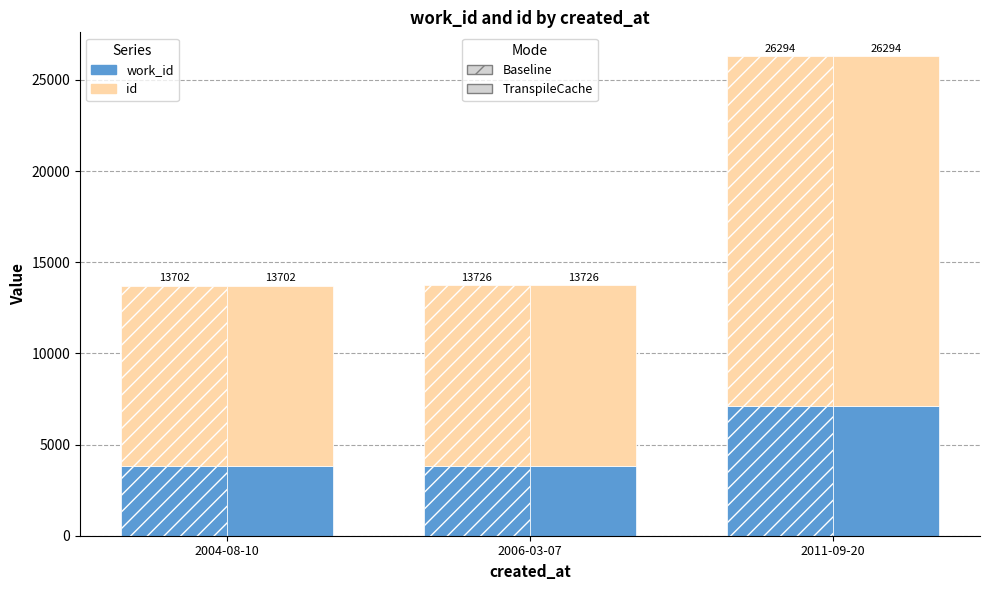

What are all the series names shown in the legend?

work_id (Baseline), id (Baseline), work_id (TranspileCache), id (TranspileCache)